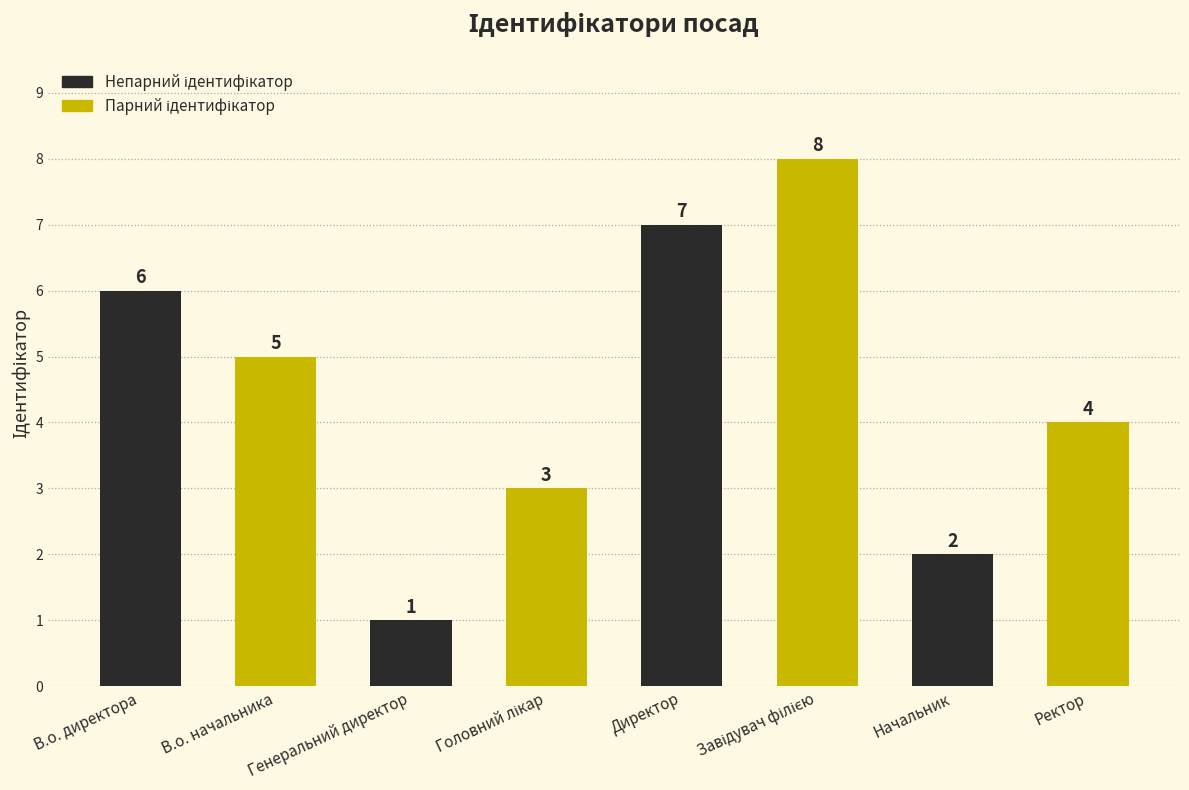

What is the maximum value shown in the chart?

8